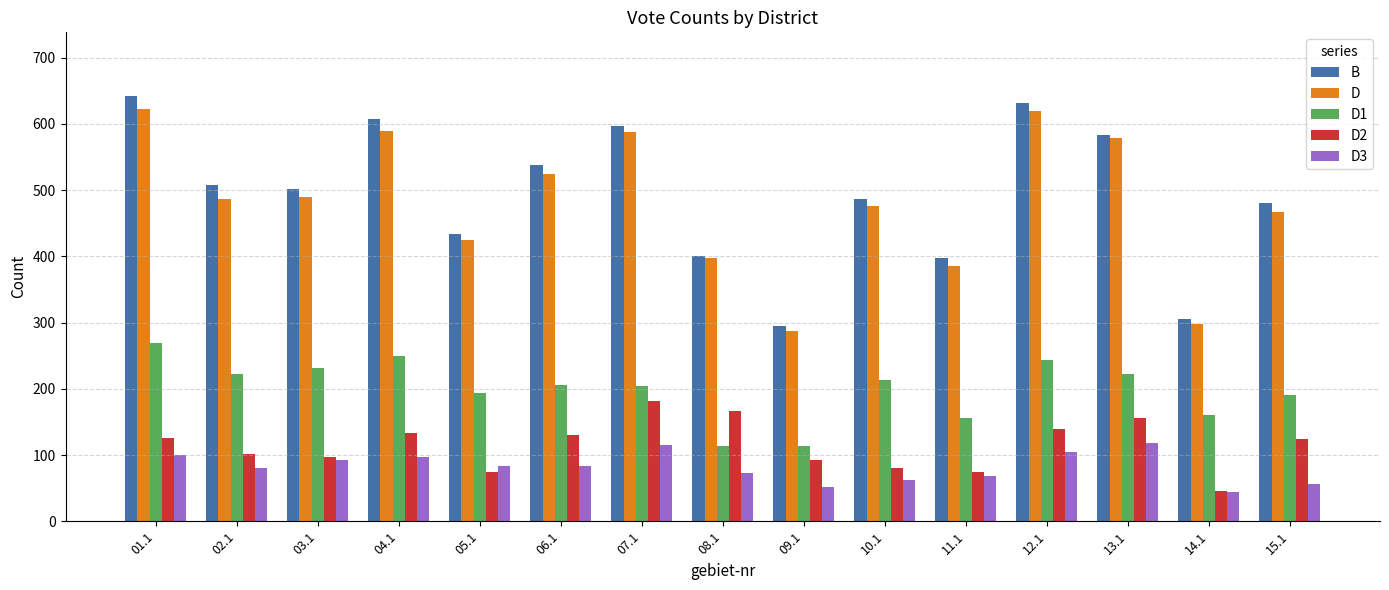

True or false: D has a value of 619 at 12.1.

True